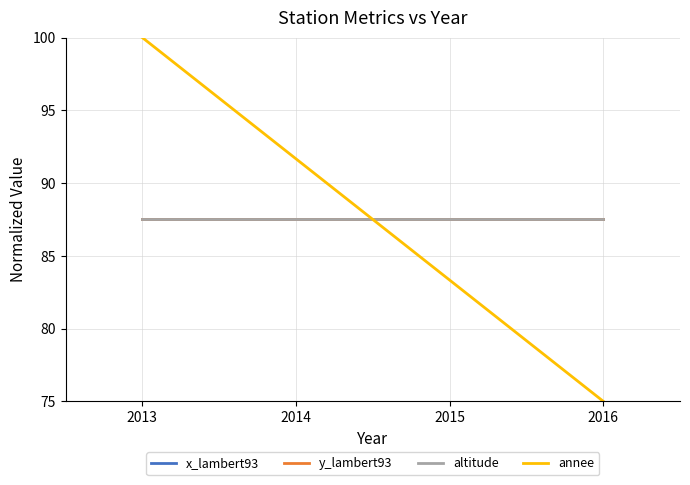

True or false: altitude and x_lambert93 intersect in this chart.

False